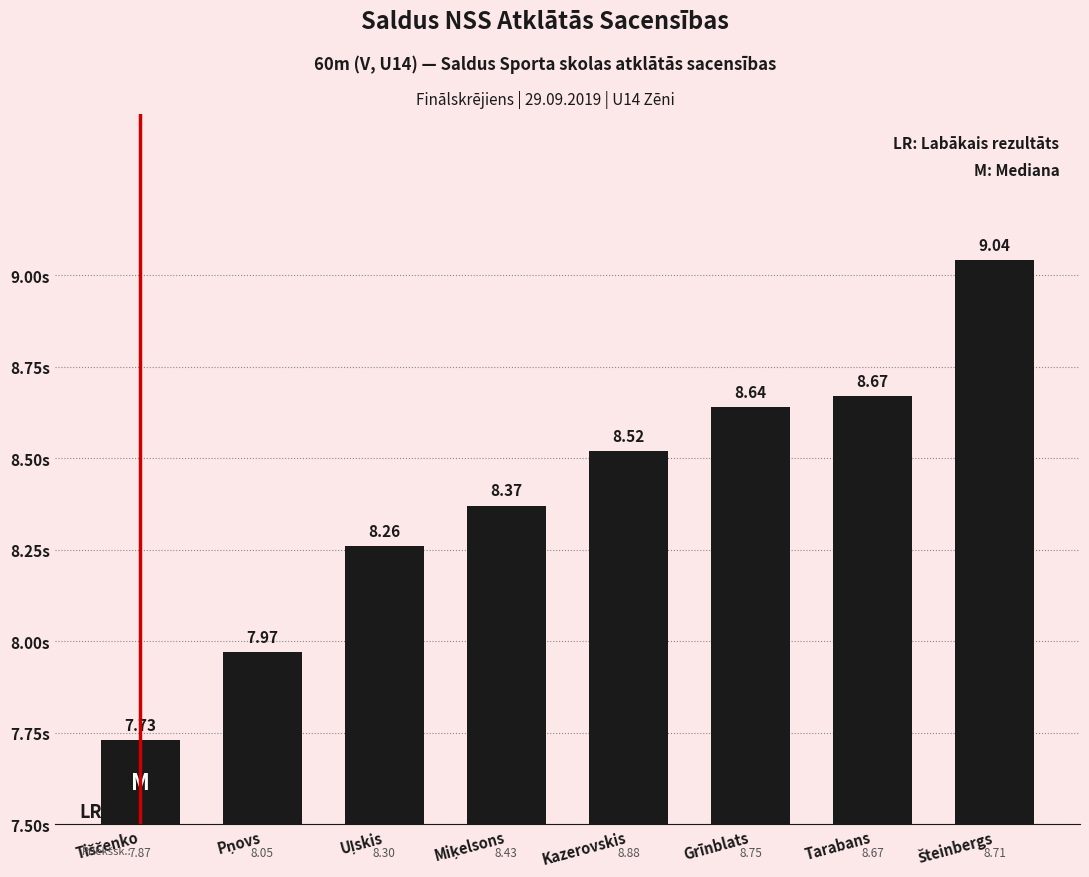

Are the bars horizontal?

No